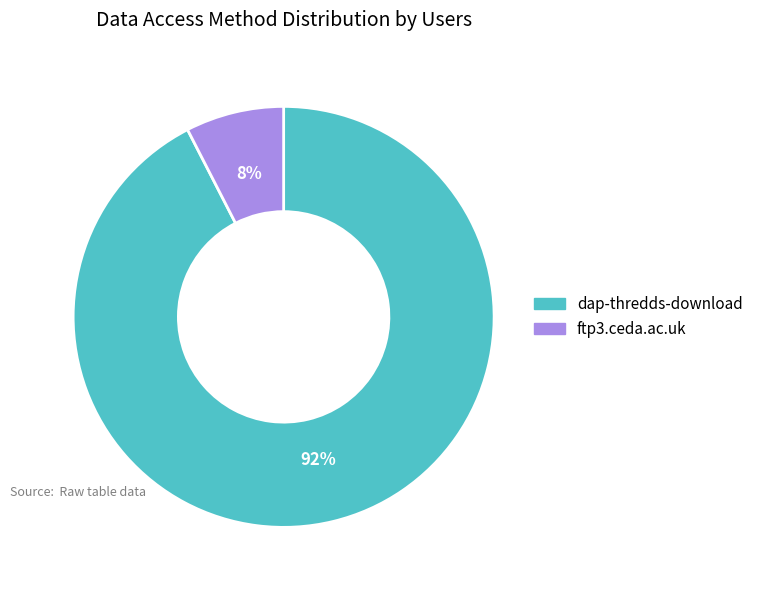

Which category accounts for the majority?

dap-thredds-download